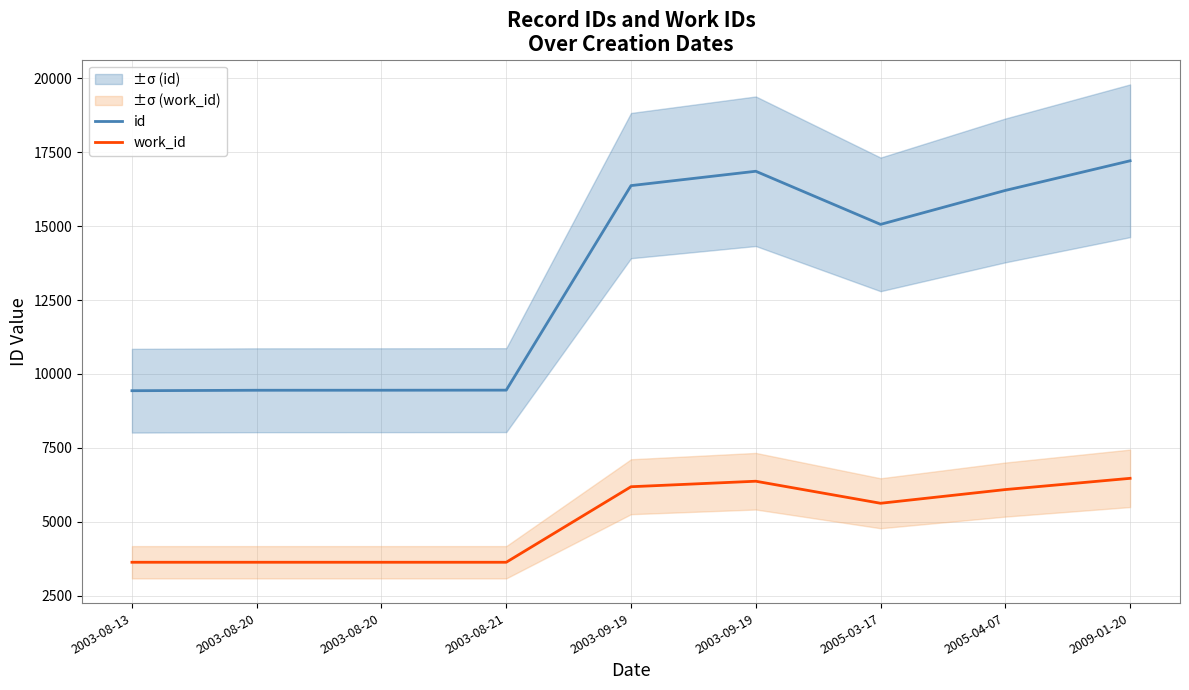

Between 2003-08-20 and 2003-09-19, which is larger?

2003-09-19